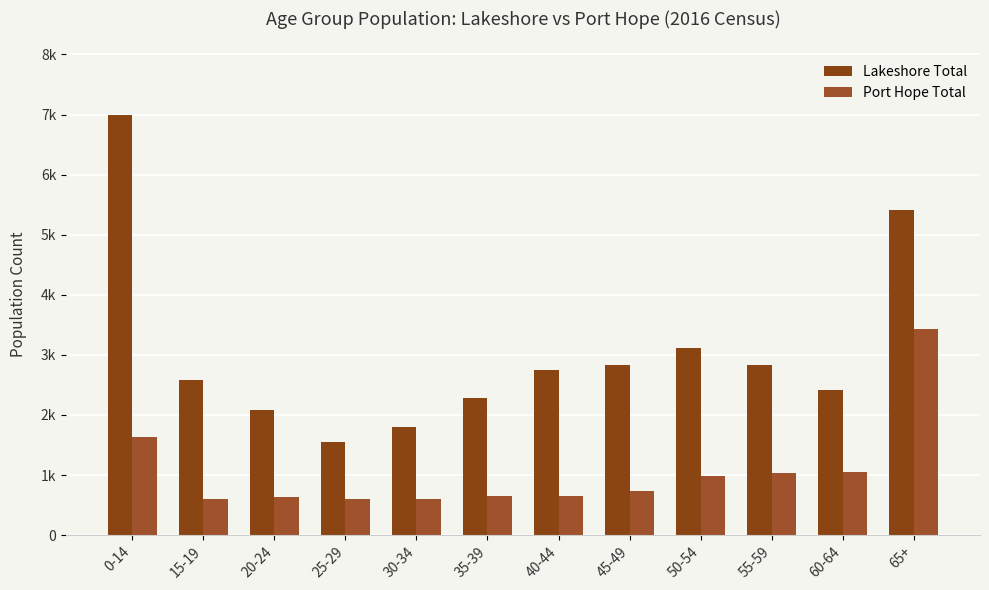

What is the spread (max minus min) of values at 40-44?

2110